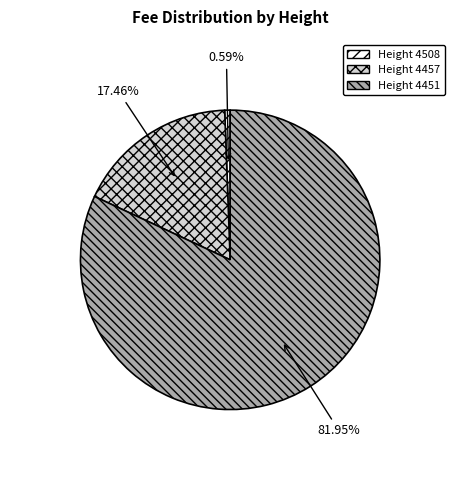

Is there a majority slice in this chart?

Yes